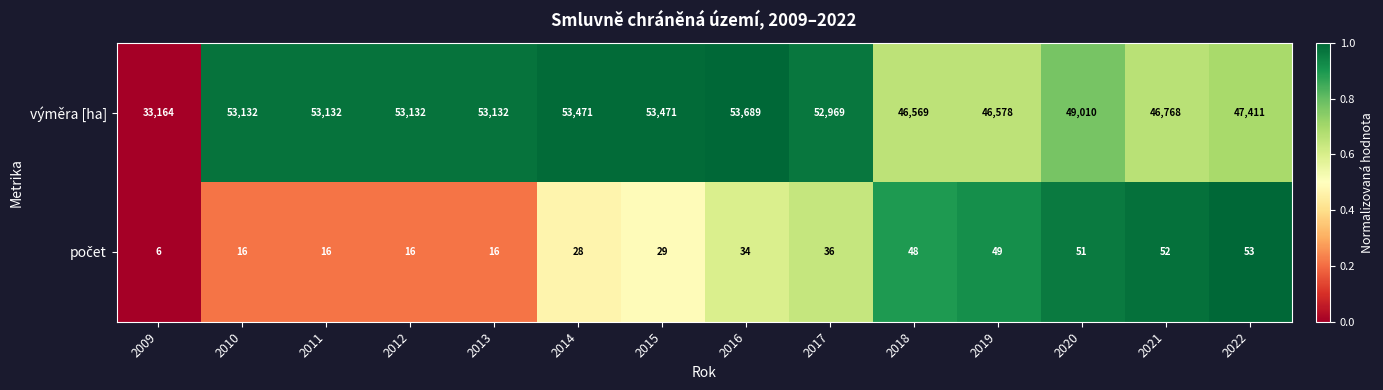

What is the maximum value shown in the chart?

53689